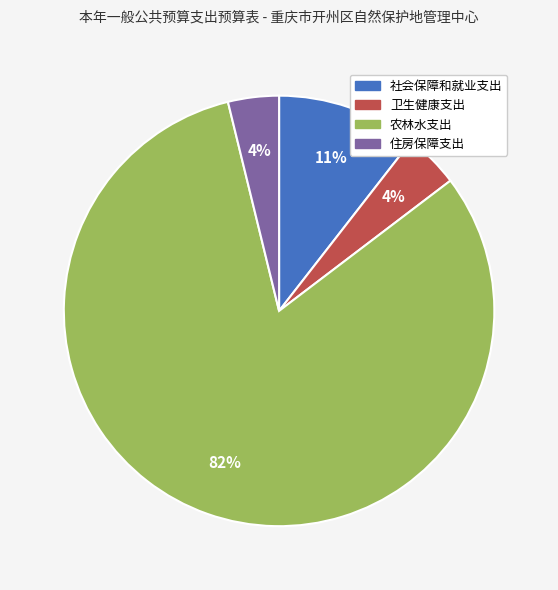

To the nearest percent, what percentage of the pie is 住房保障支出?

4%